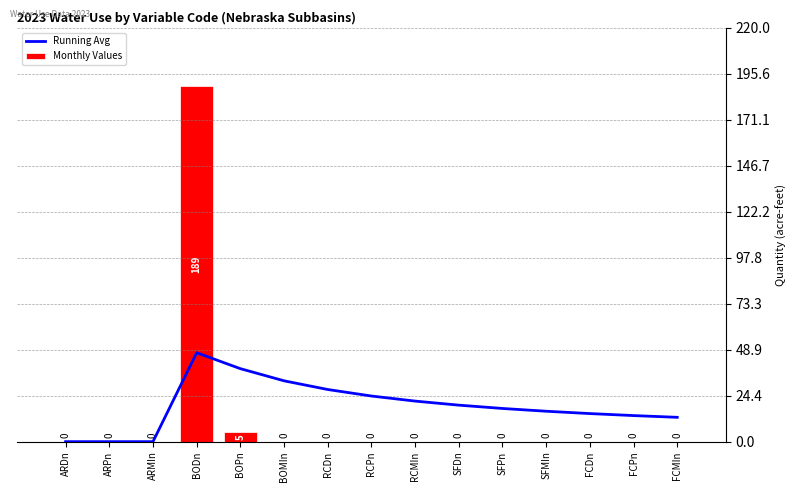

What position from the left is SFDn?

10